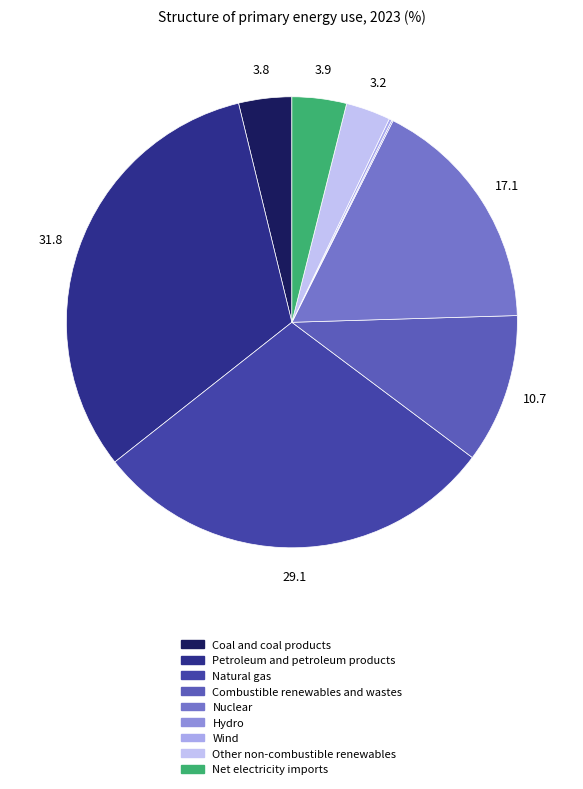

Which has a higher value, Other non-combustible renewables or Wind?

Other non-combustible renewables